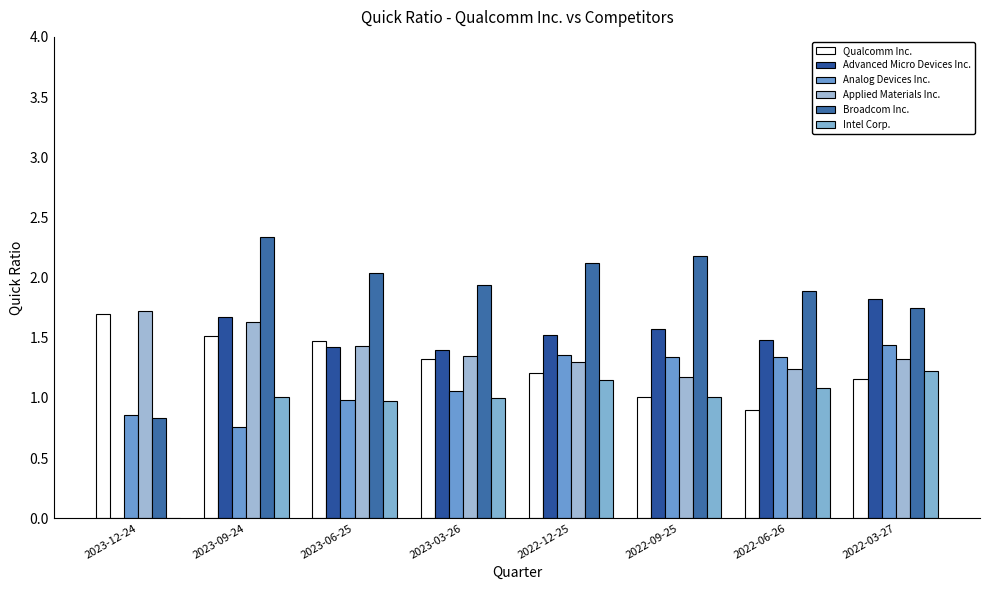

The Advanced Micro Devices Inc. series shows 1.7 at 2023-09-24. True or false?

True